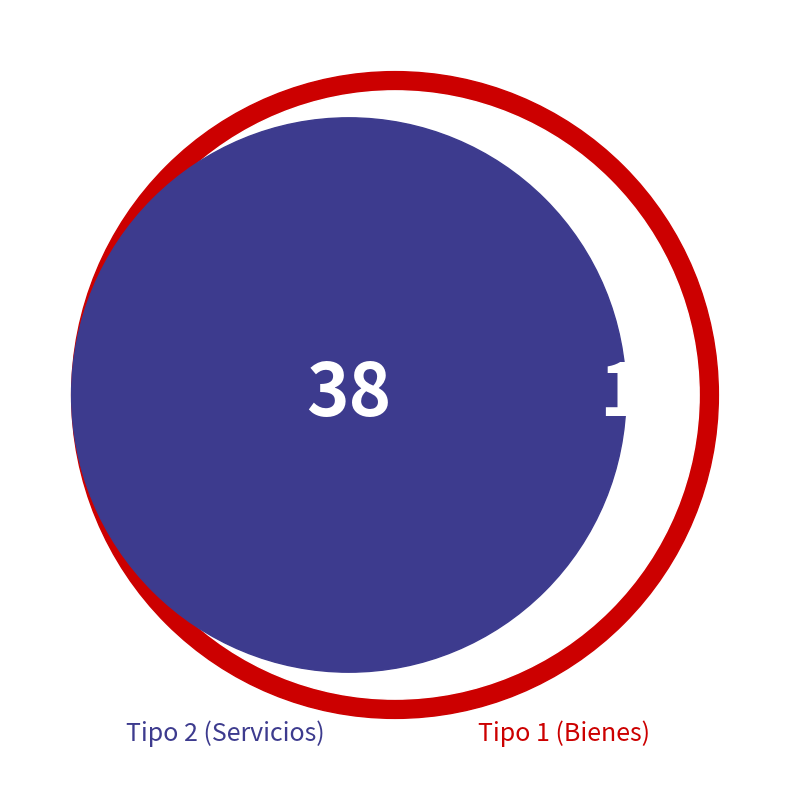

Is it true that 11 is 1% of the pie?

False